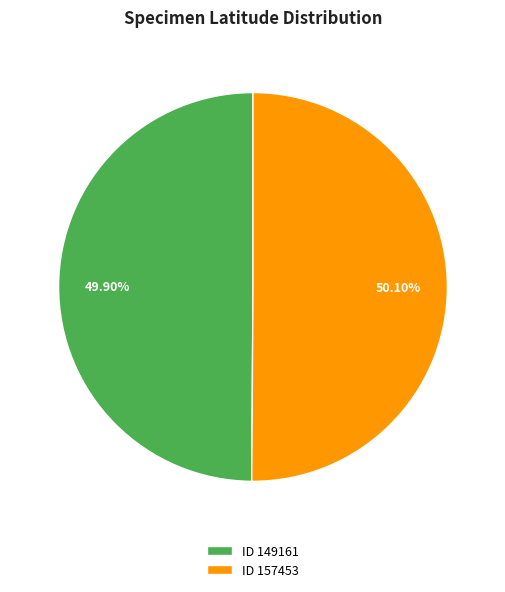

Does any single category account for the majority?

Yes